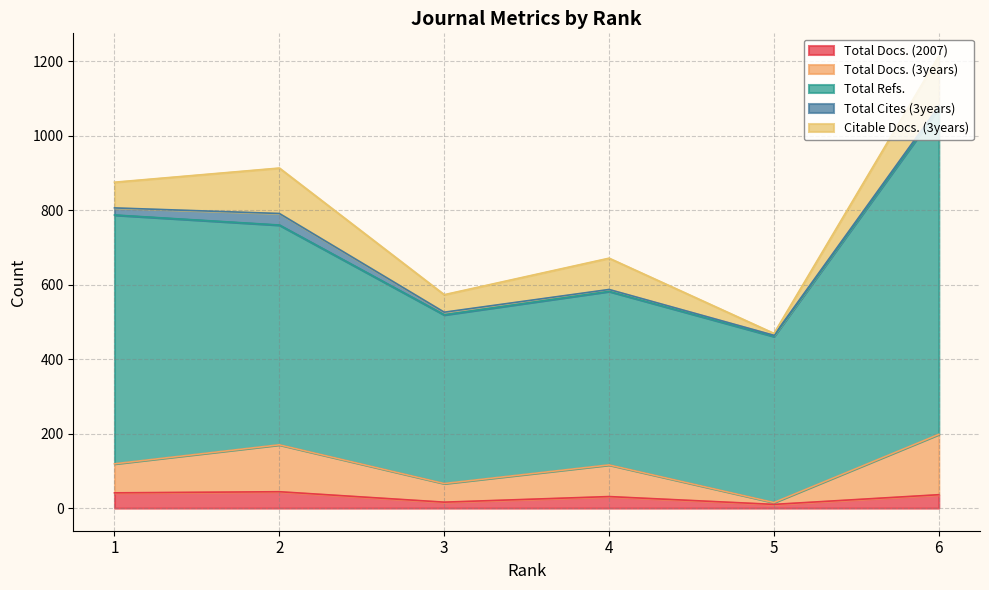

Which series has the largest range (max minus min)?

Total Refs.